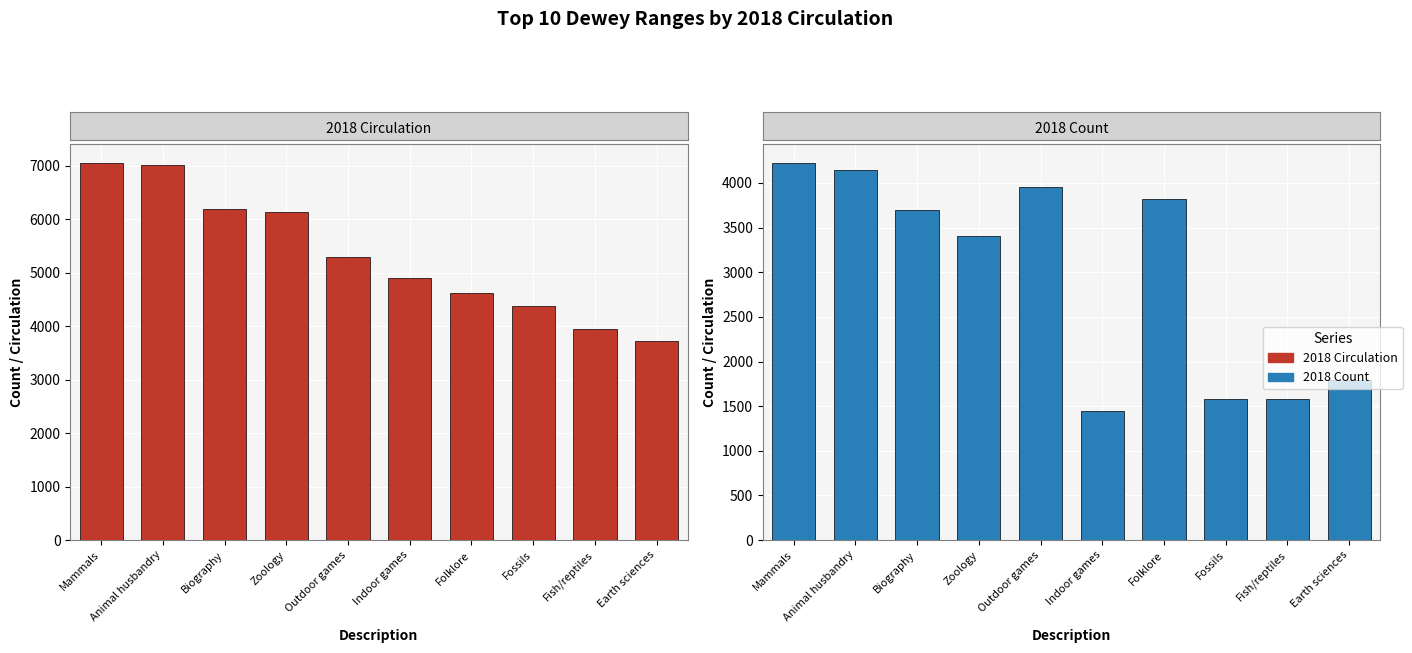

What is the difference between the maximum and minimum values in the 2018 Count series?

2775